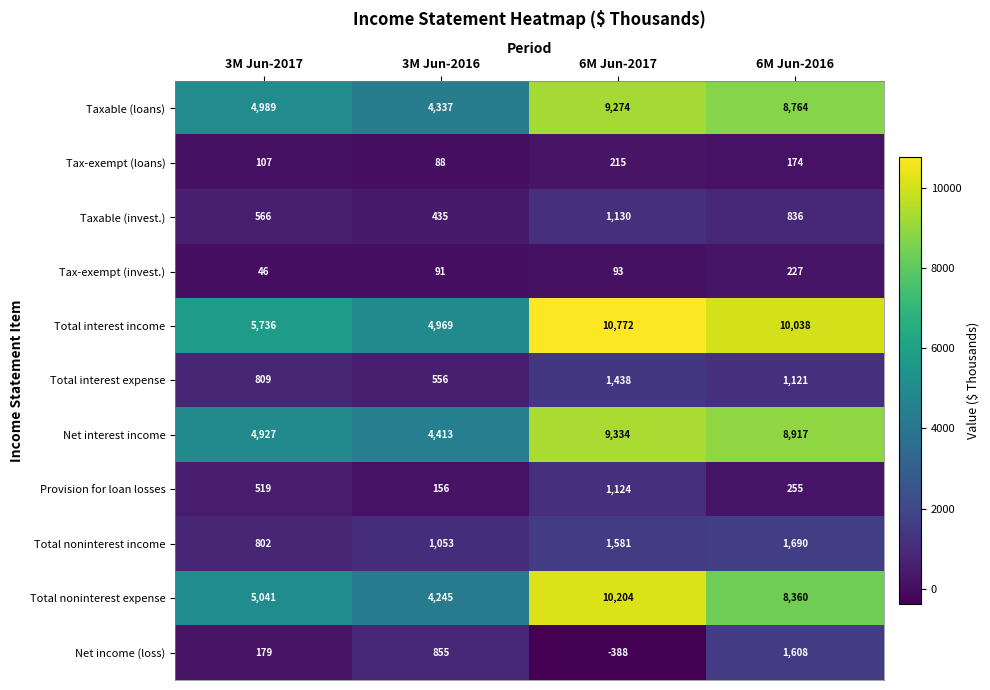

At which category is the sum across all series the highest?

6M Jun-2017